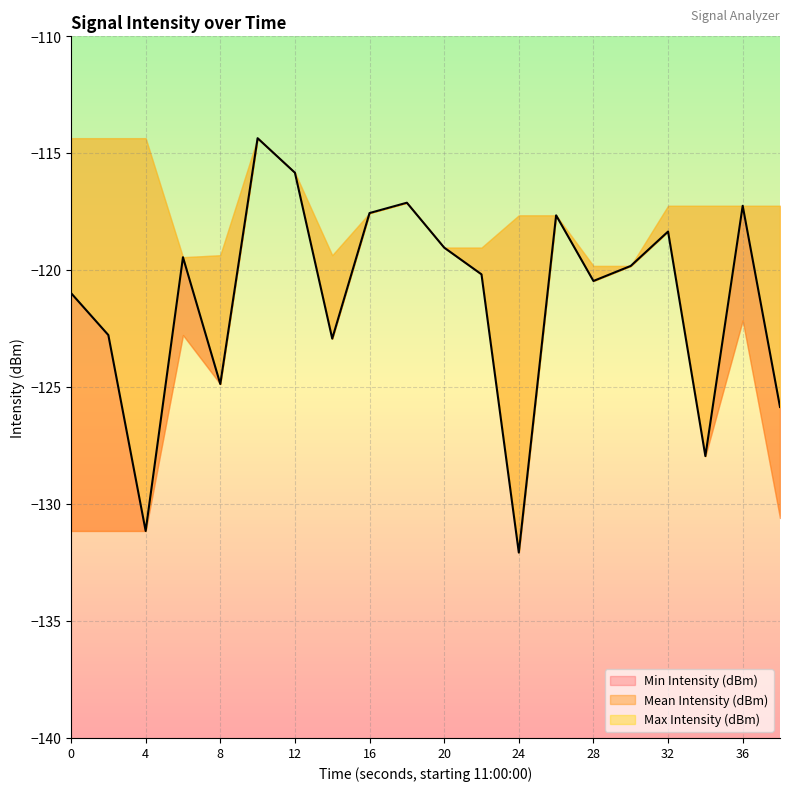

What is the value of the Mean Intensity (dBm) point at the 12th from the left?

-120.2